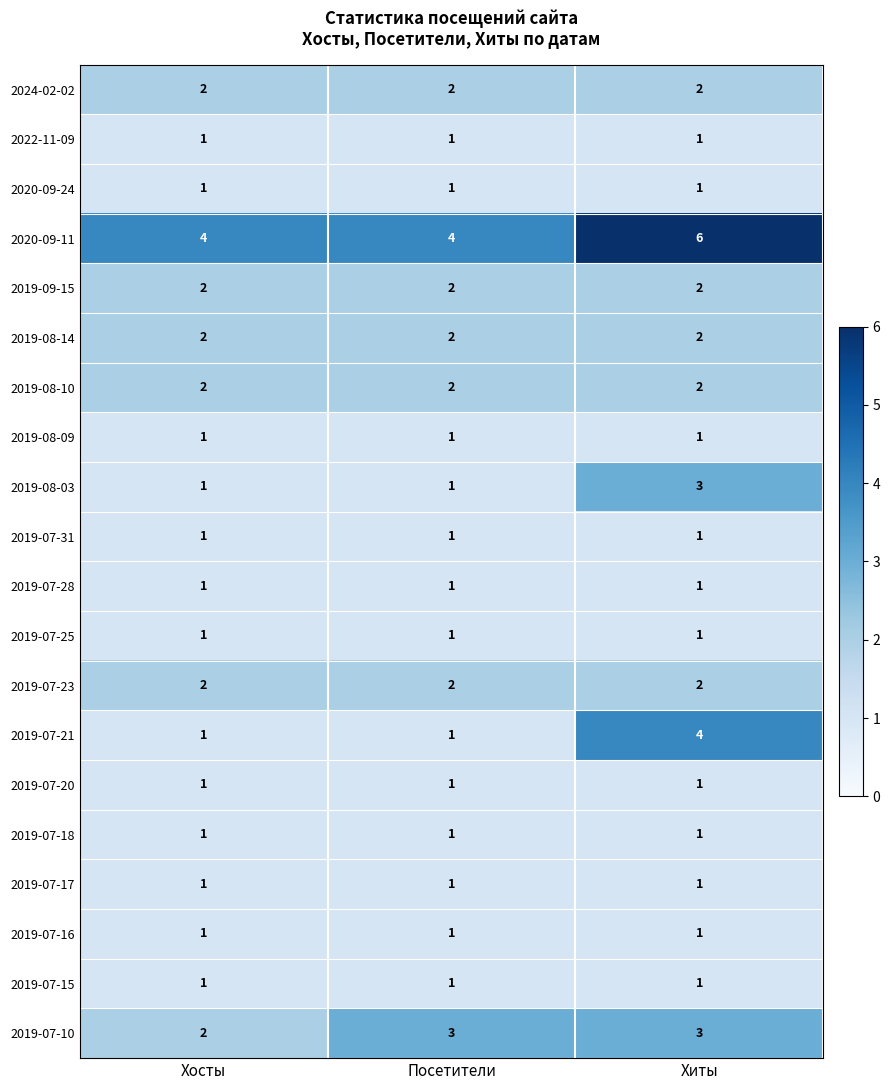

What is the total value across all series at Хосты?

29